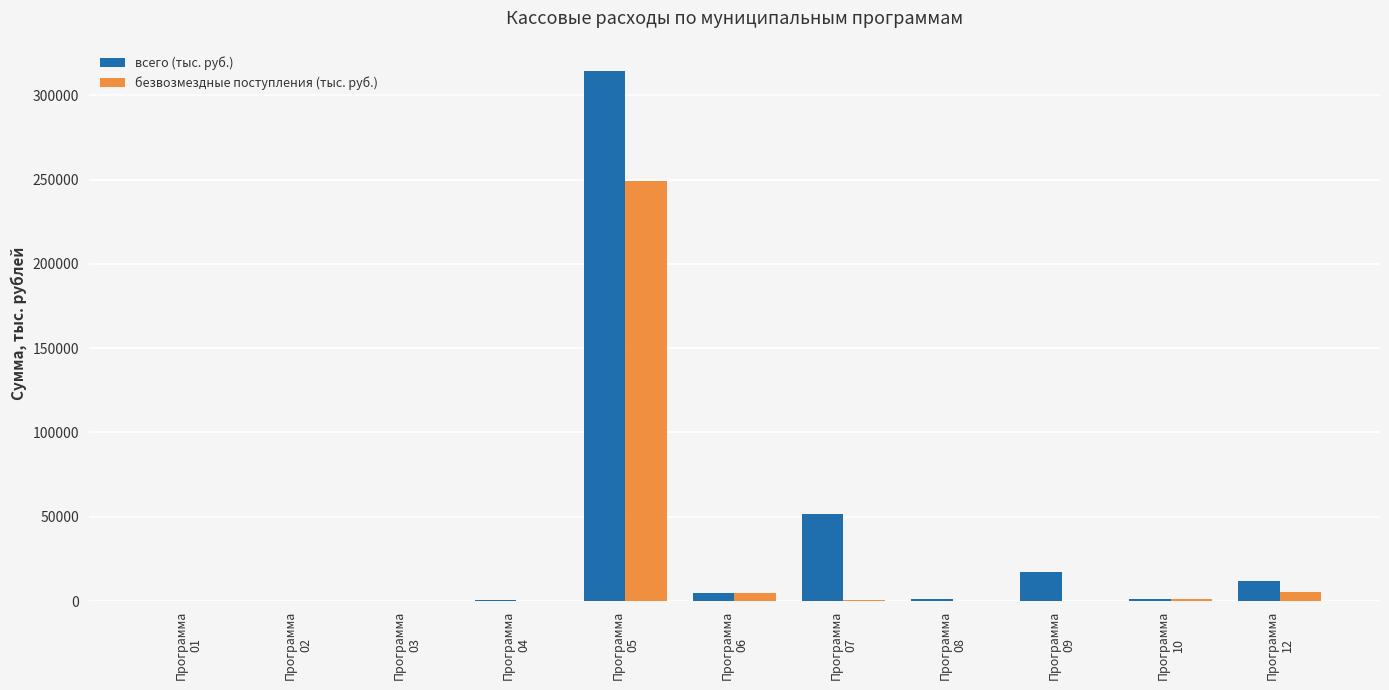

What is the sum of all безвозмездные поступления (тыс. руб.) values?

260541.7